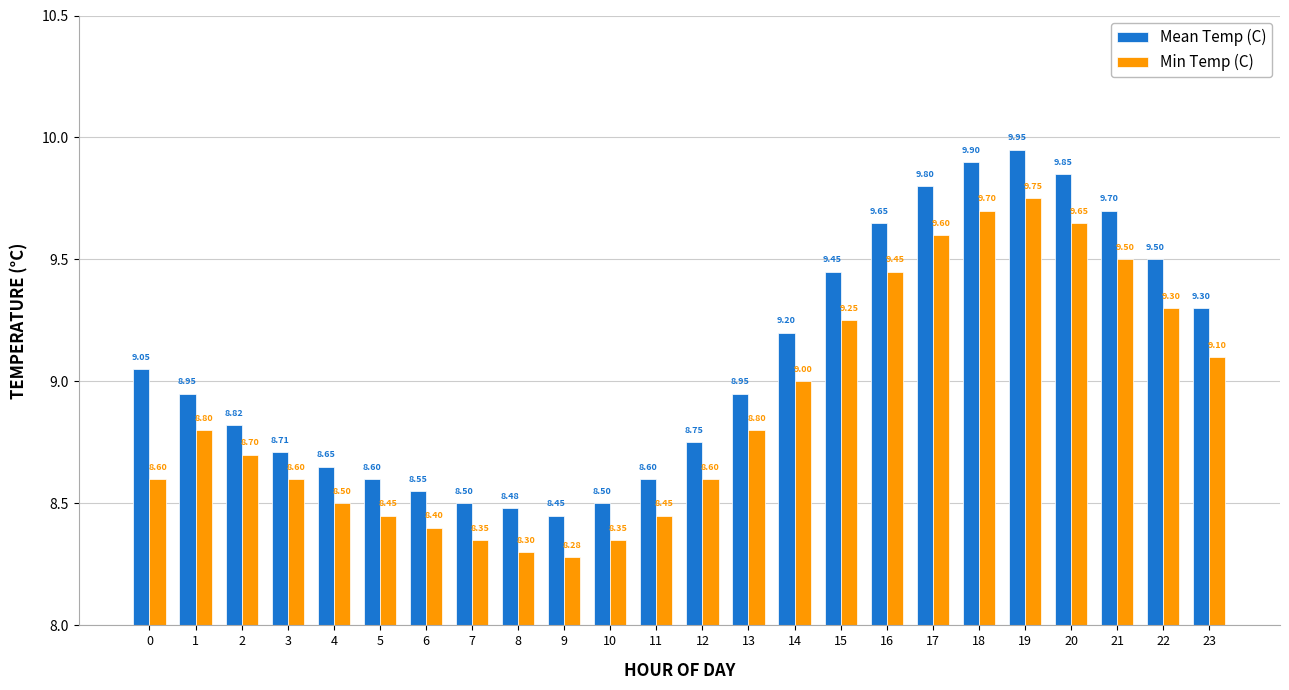

What are all the series names shown in the legend?

Mean Temp (C), Min Temp (C)